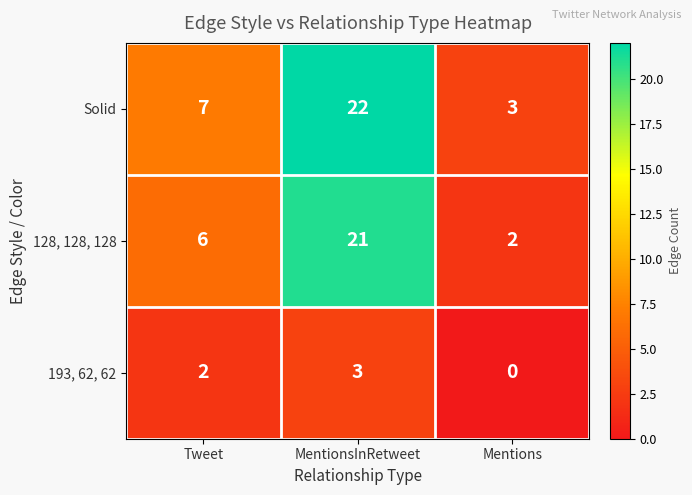

Which label corresponds to the smallest value in the chart?

Mentions